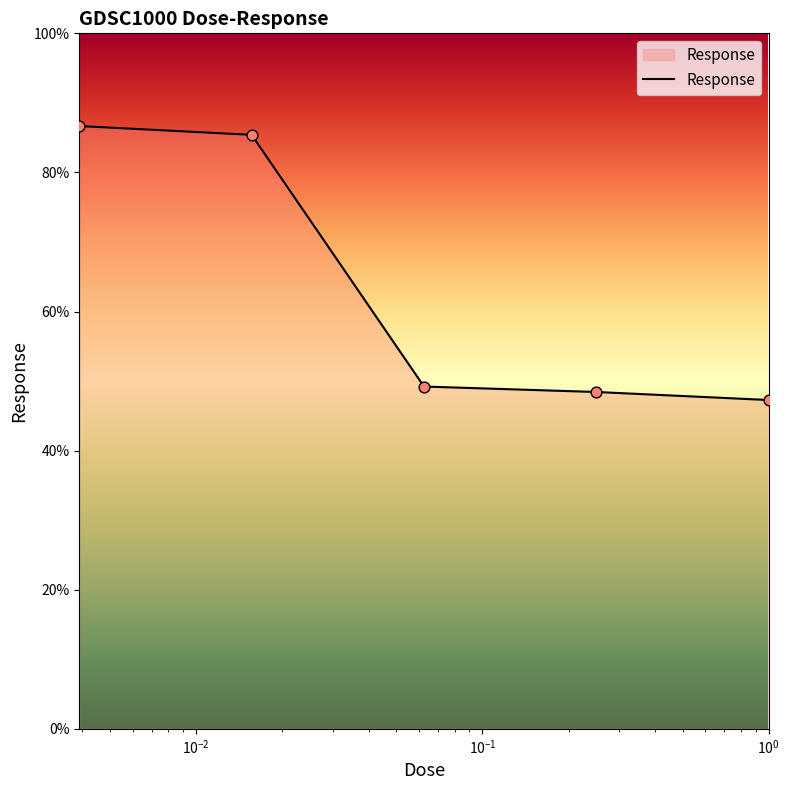

What is the average value?

63.4